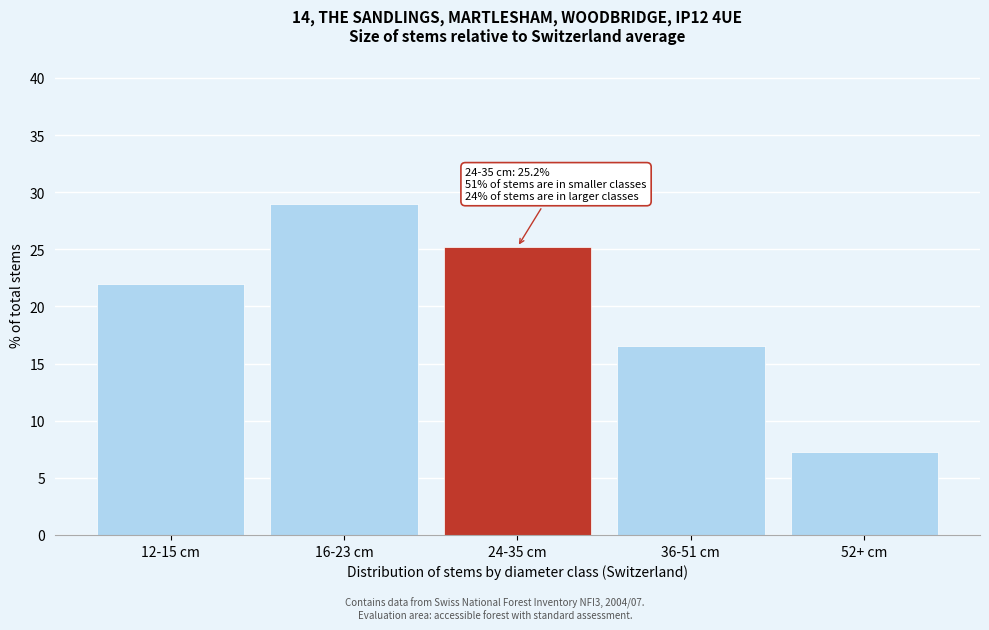

Reading right to left, list all the values displayed in this chart.

52+ cm=7.3	36-51 cm=16.5	24-35 cm=25.2	16-23 cm=29.0	12-15 cm=22.0